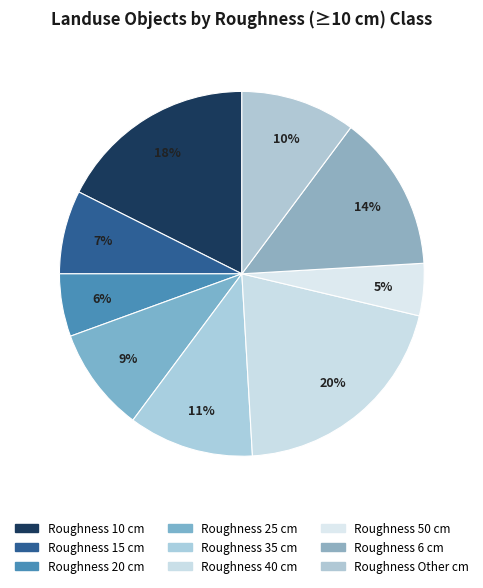

Count the number of slices in the pie.

9